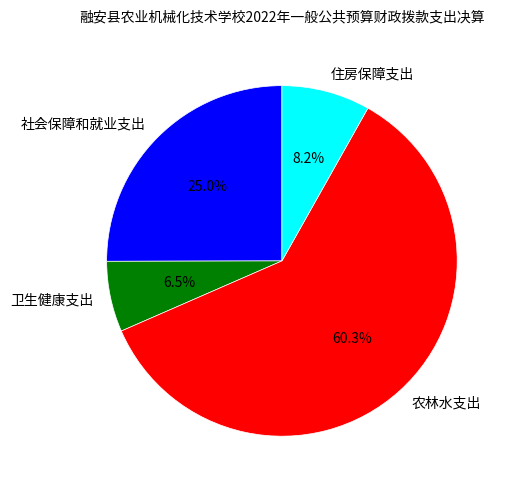

The 卫生健康支出 slice represents 1% of the pie. True or false?

False